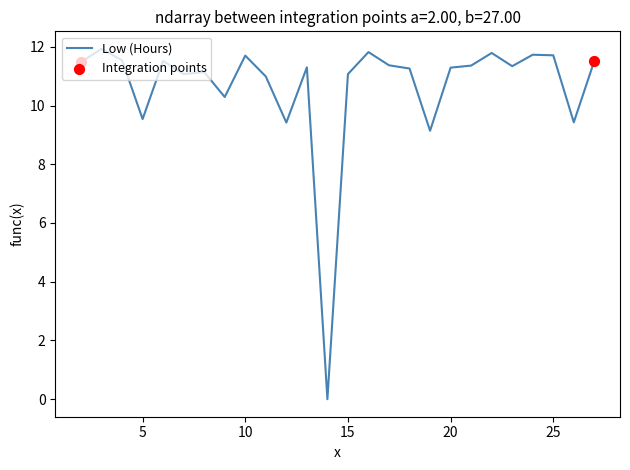

What is the greatest value displayed?

11.9